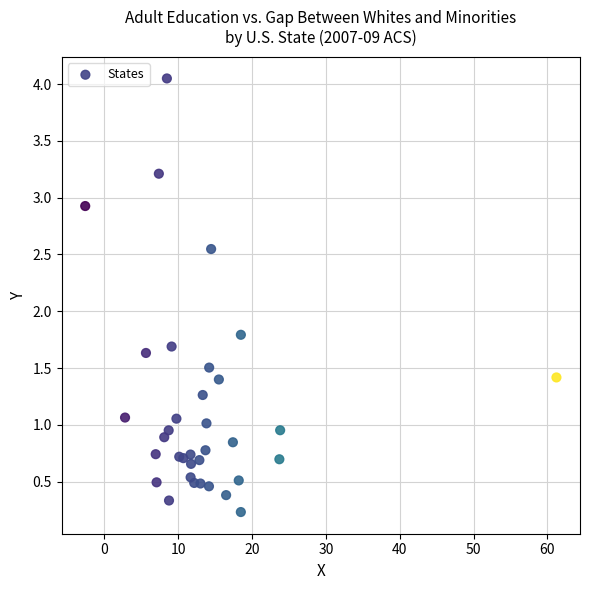

What Y value in the scatter plot is closest to 2?

1.8